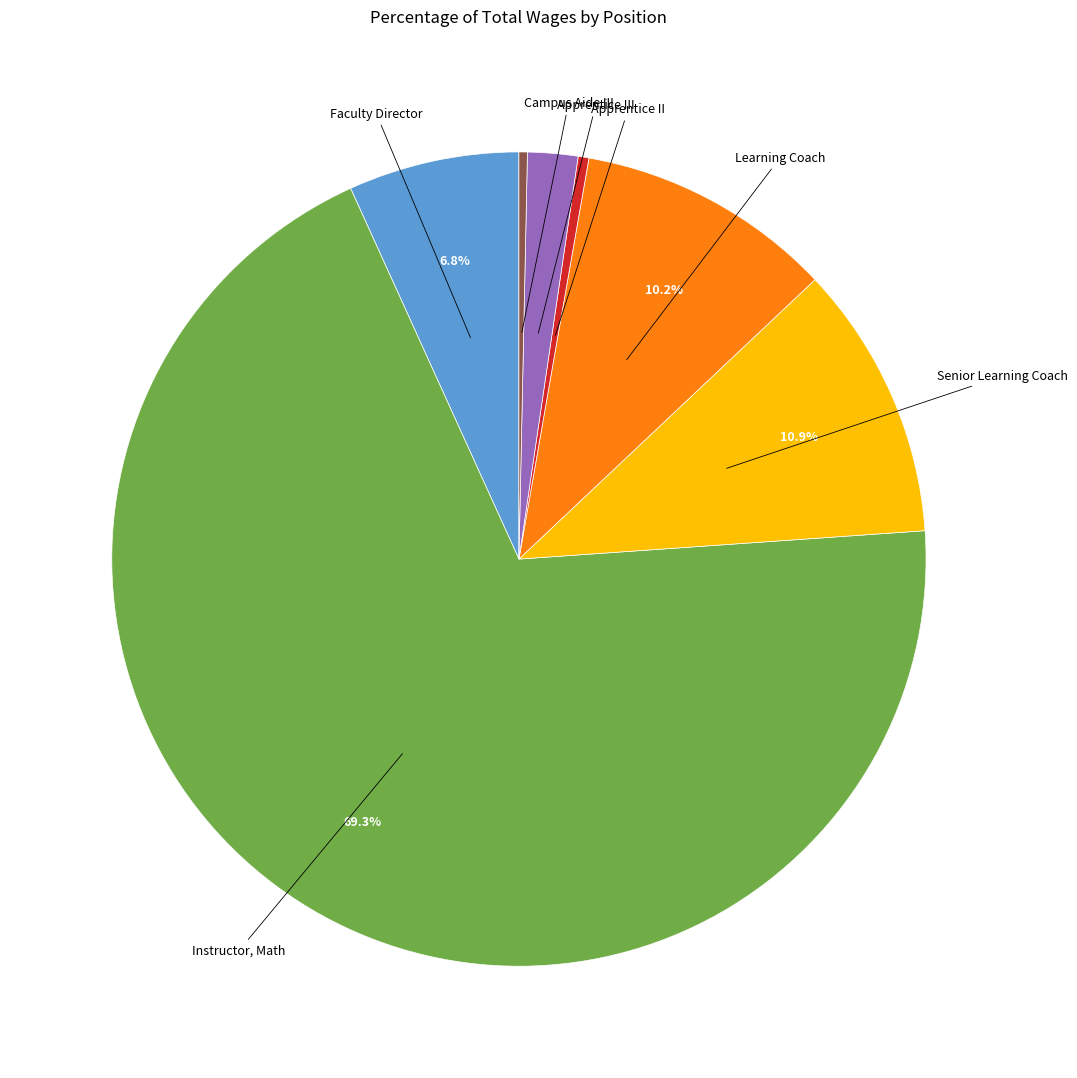

Is there any slice that represents more than half of the pie?

Yes